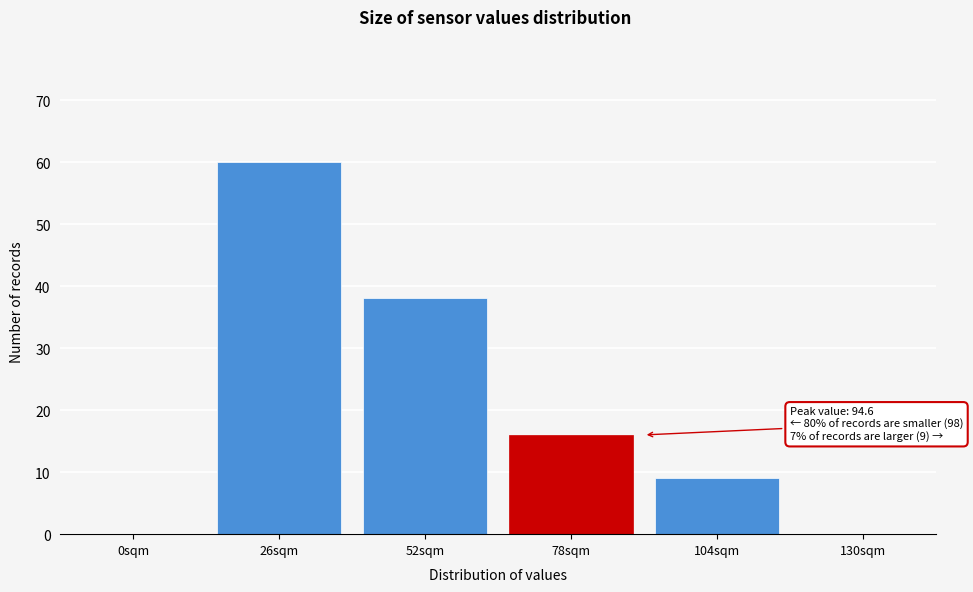

Reading left to right, list all the values displayed in this chart.

0sqm=0	26sqm=60	52sqm=38	78sqm=16	104sqm=9